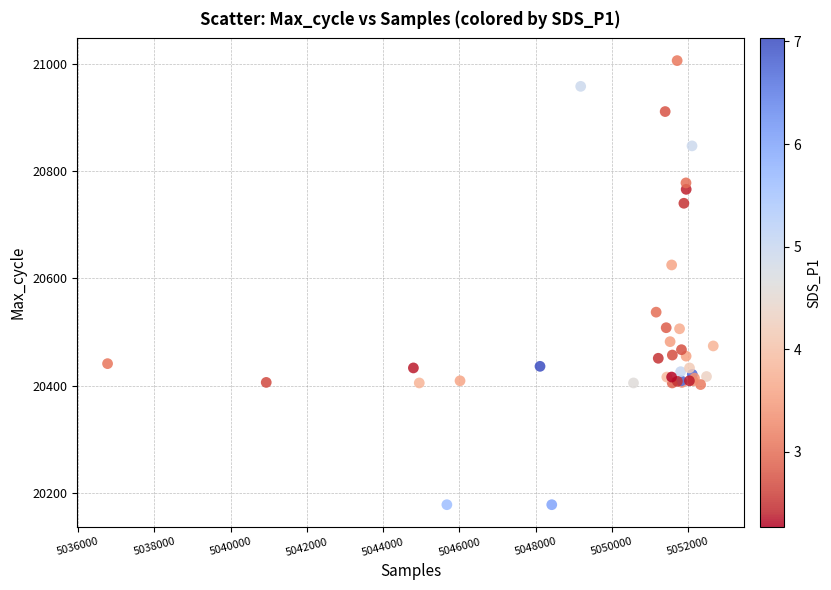

What Y value in the scatter plot is closest to 20592?

20625